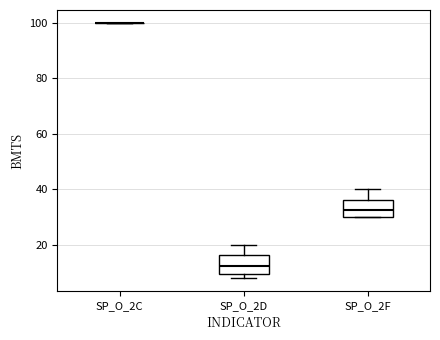

Where is the upper edge of the box for SP_O_2D on the y-axis? The values are not printed on the chart, so give them approximately, as read against the axis.

16